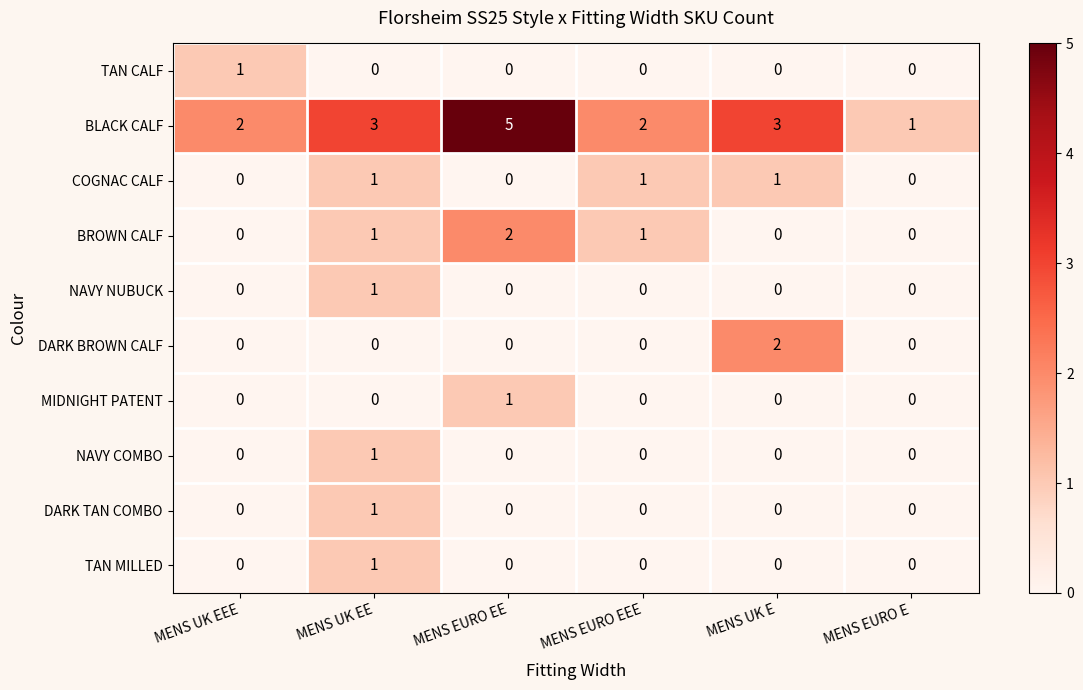

What is the sum of all BROWN CALF values?

4